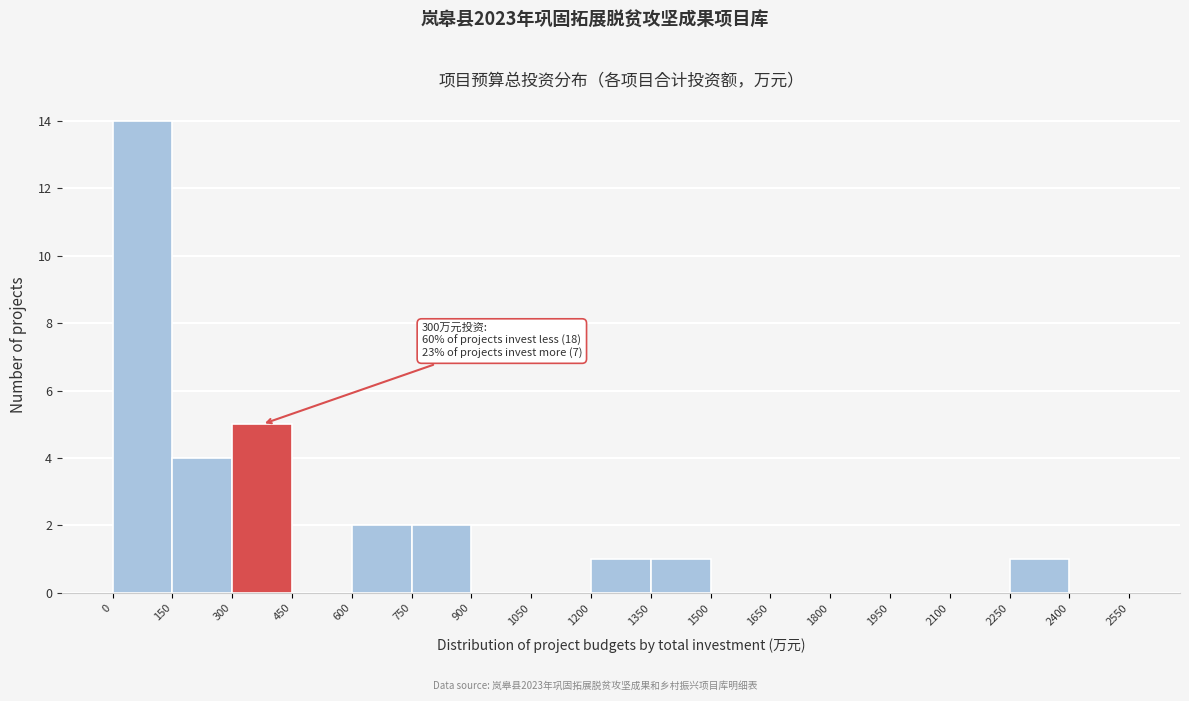

Which range on the x-axis has the tallest bar?

0 to 150